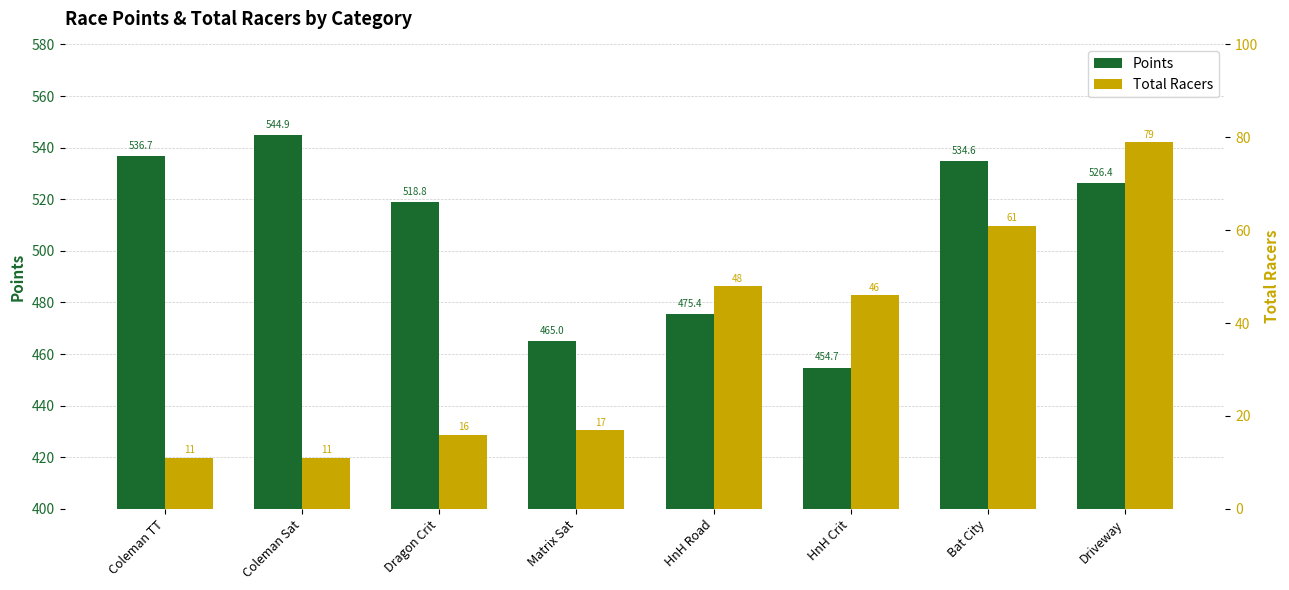

At which label does Total Racers reach its peak?

Driveway